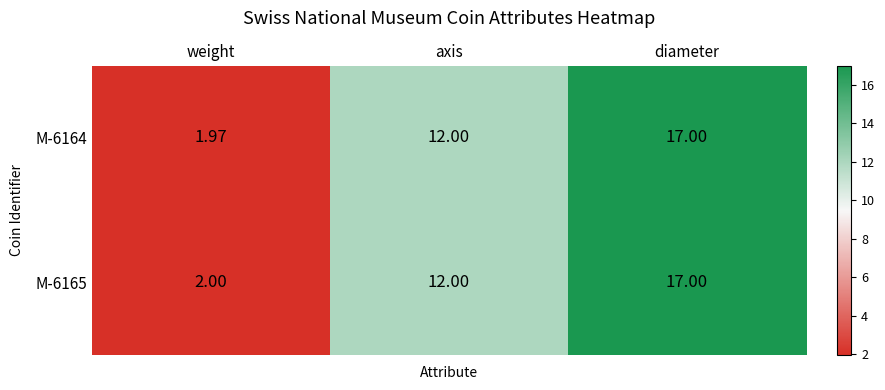

At which category is the sum across all series the highest?

diameter